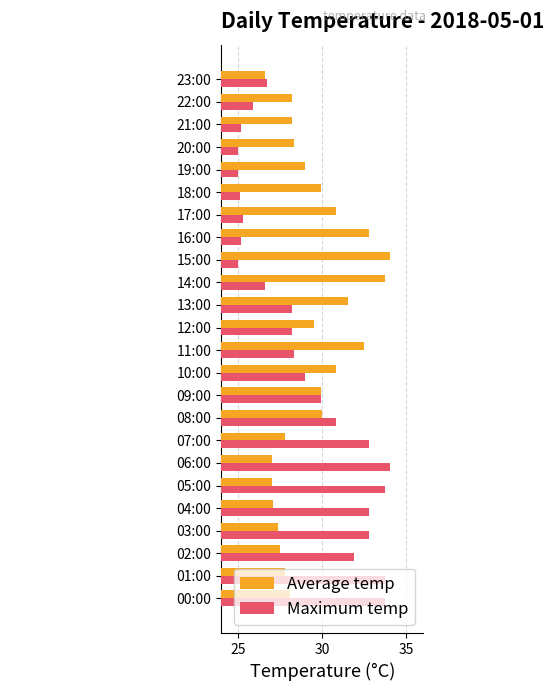

What is the difference between the maximum and minimum values in the Maximum temp series?

9.0